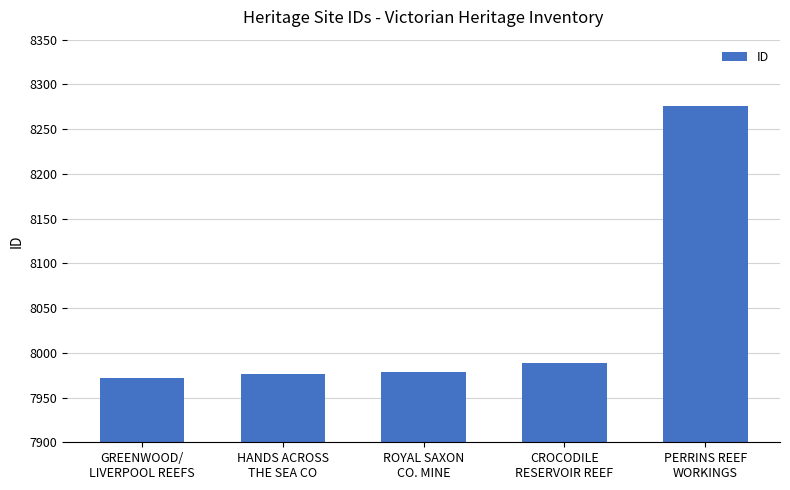

True or false: the data shows 12522 at GREENWOOD/
LIVERPOOL REEFS.

False